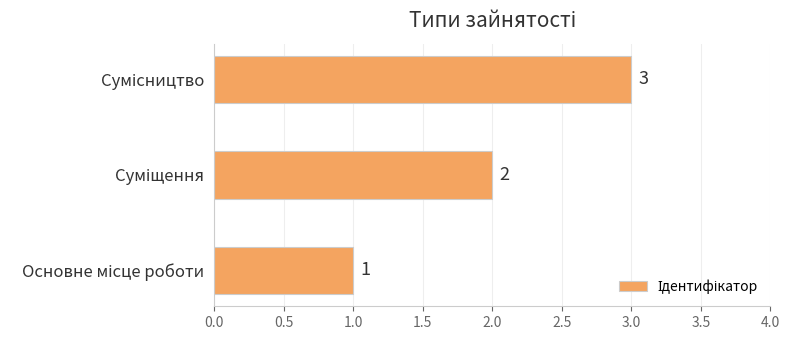

What is the greatest value displayed?

3